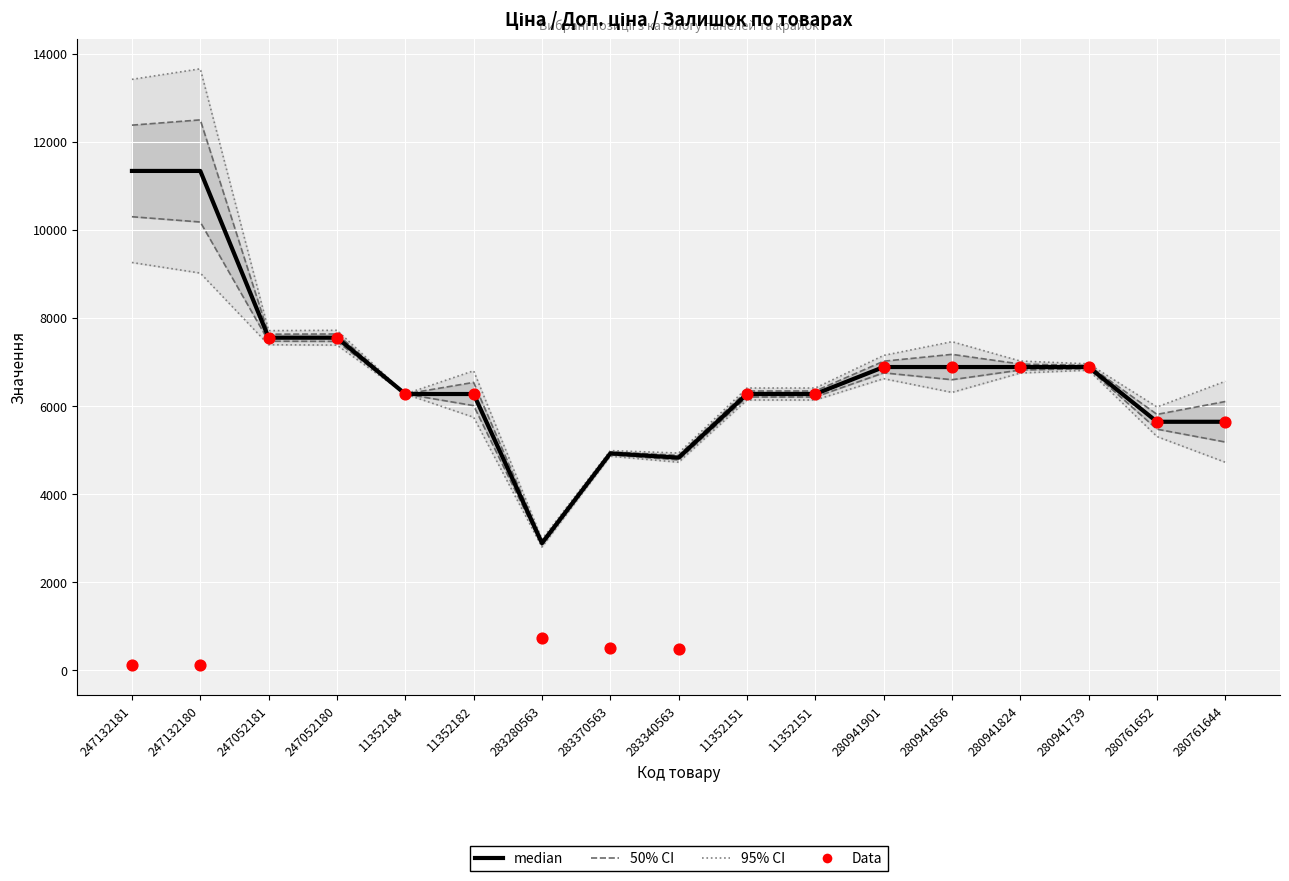

At how many categories does at least one series exceed 5412?

14